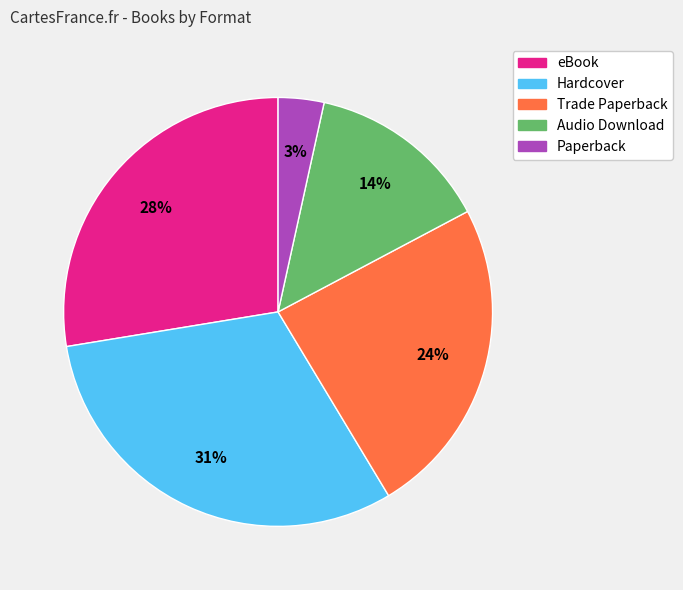

Rank the categories by value from lowest to highest.

Paperback, Audio Download, Trade Paperback, eBook, Hardcover